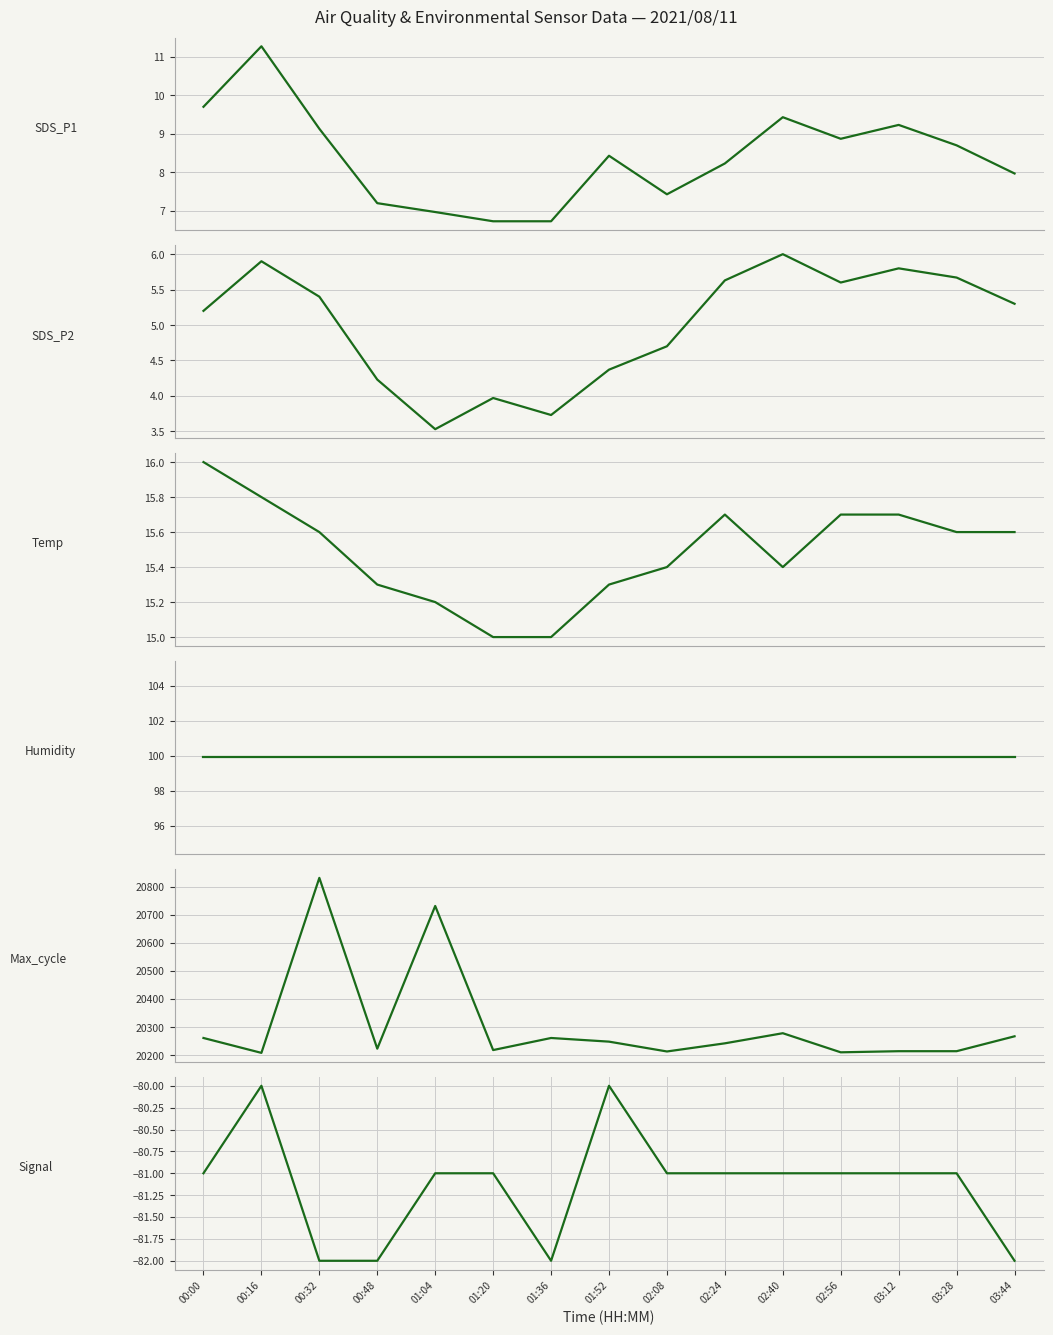

True or false: Humidity and SDS_P2 cross at least once.

False